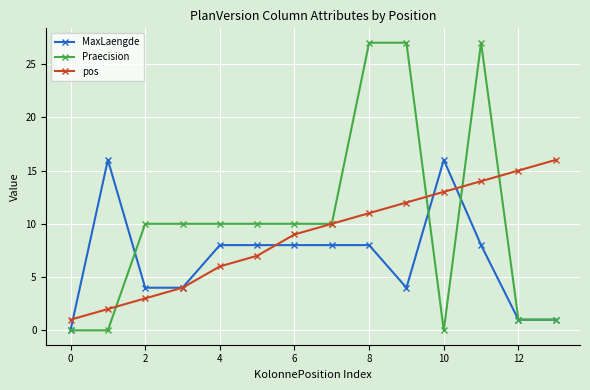

At how many categories does at least one series exceed 5?

13